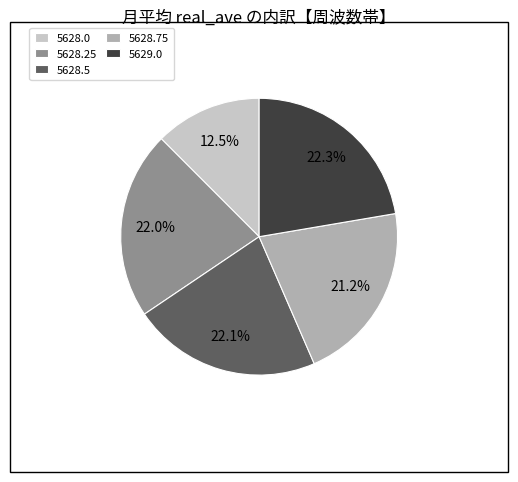

How many segments does this pie chart have?

5